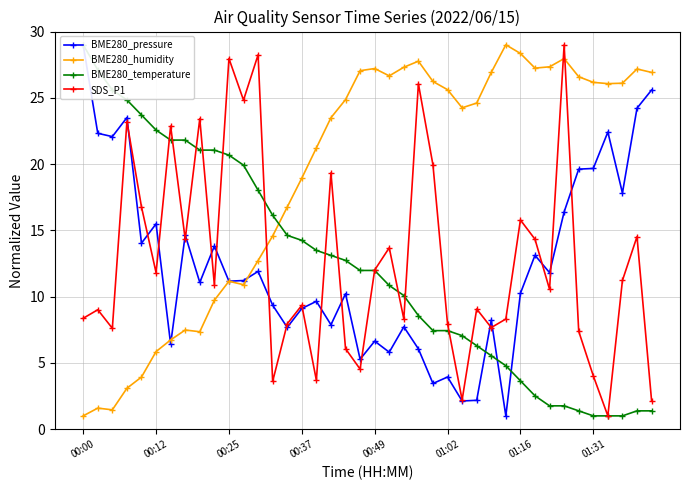

Which series ends up on top after the final intersection of BME280_humidity and SDS_P1?

BME280_humidity